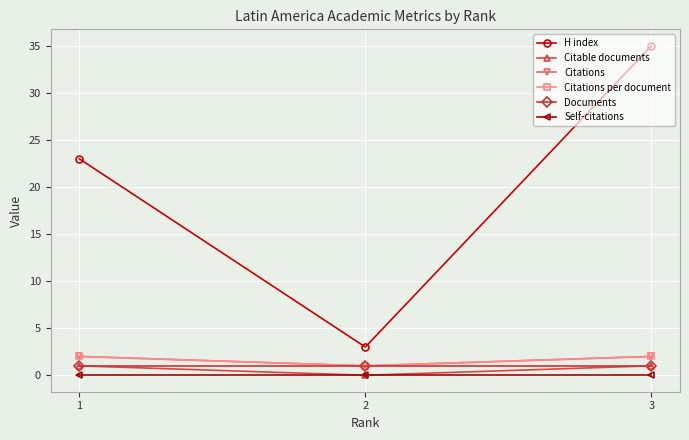

At which label does H index first exceed 23?

3